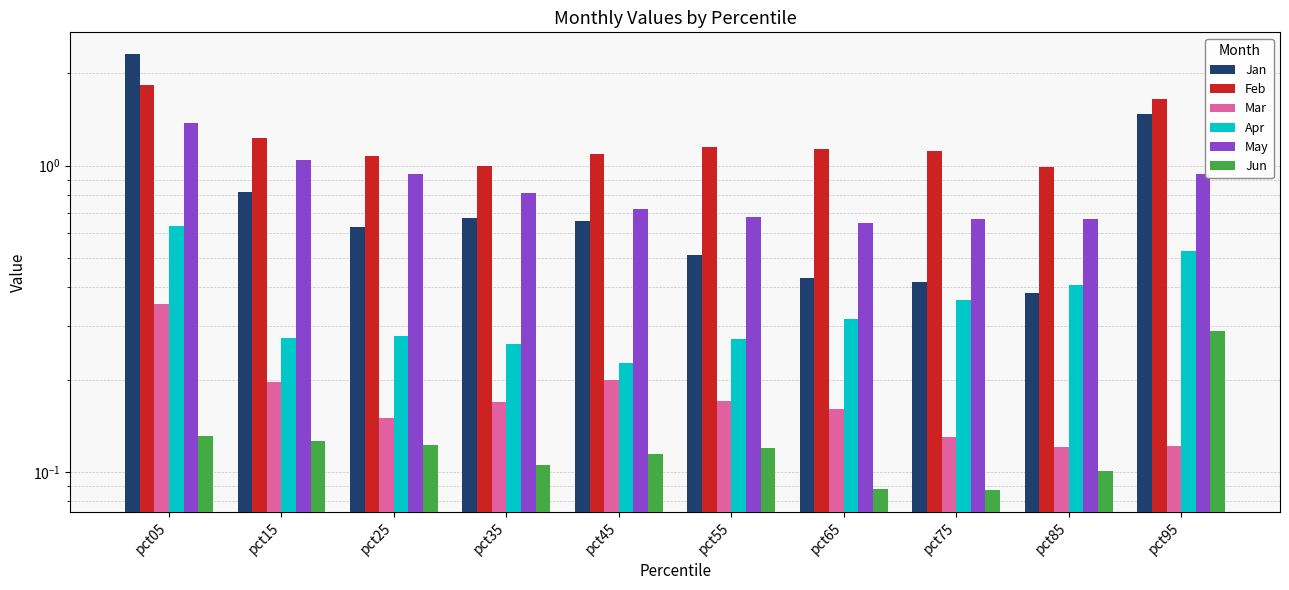

At which label does Jun reach its minimum?

pct75